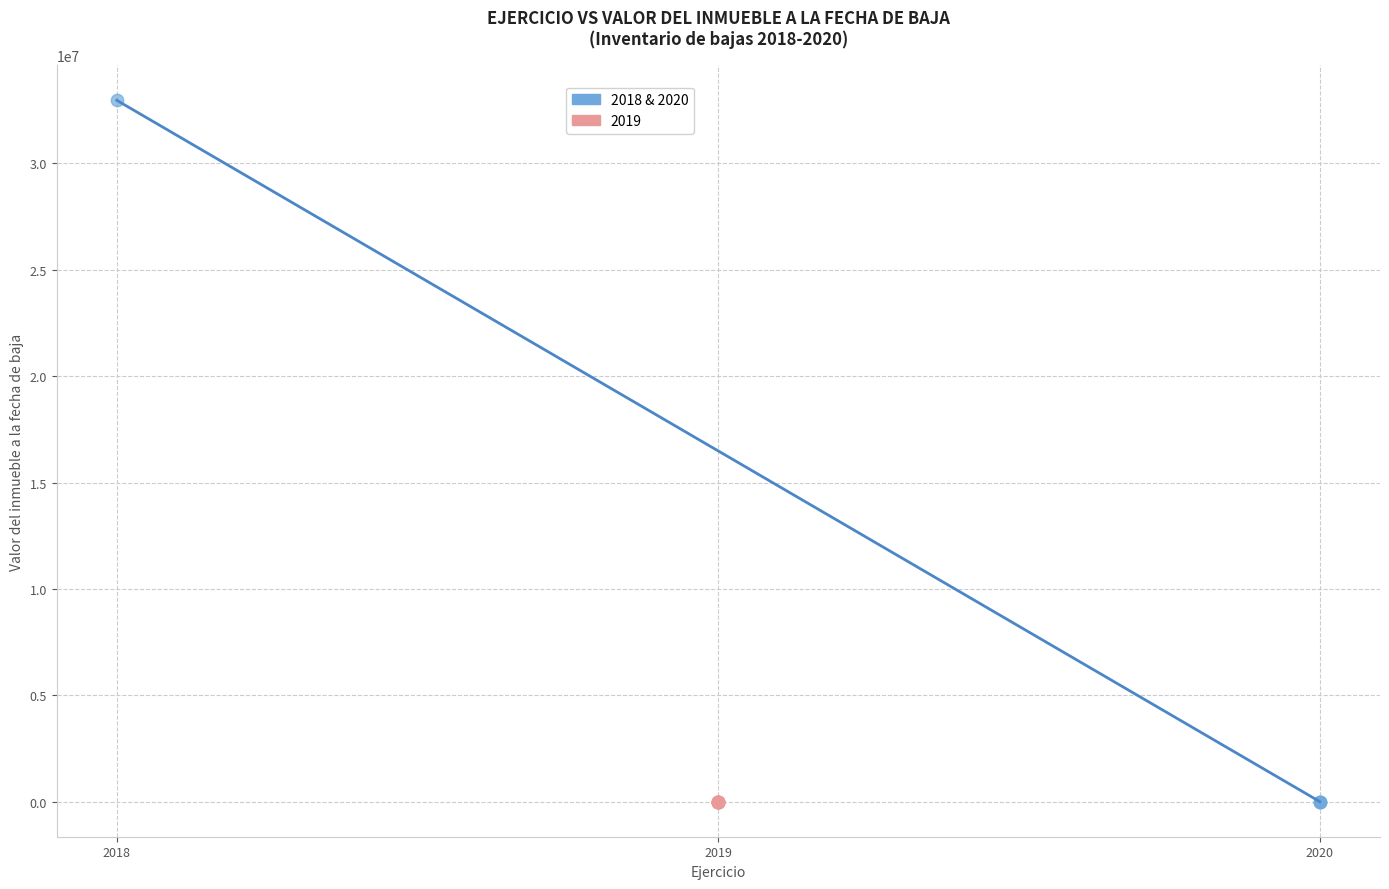

Which series contains the highest Y value?

2018 & 2020